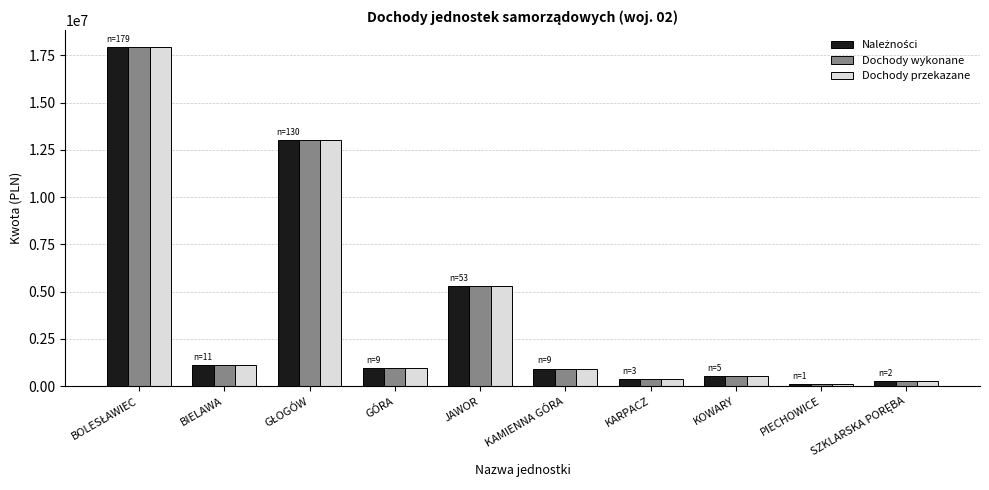

How many data points in Dochody przekazane are less than 941778?

5